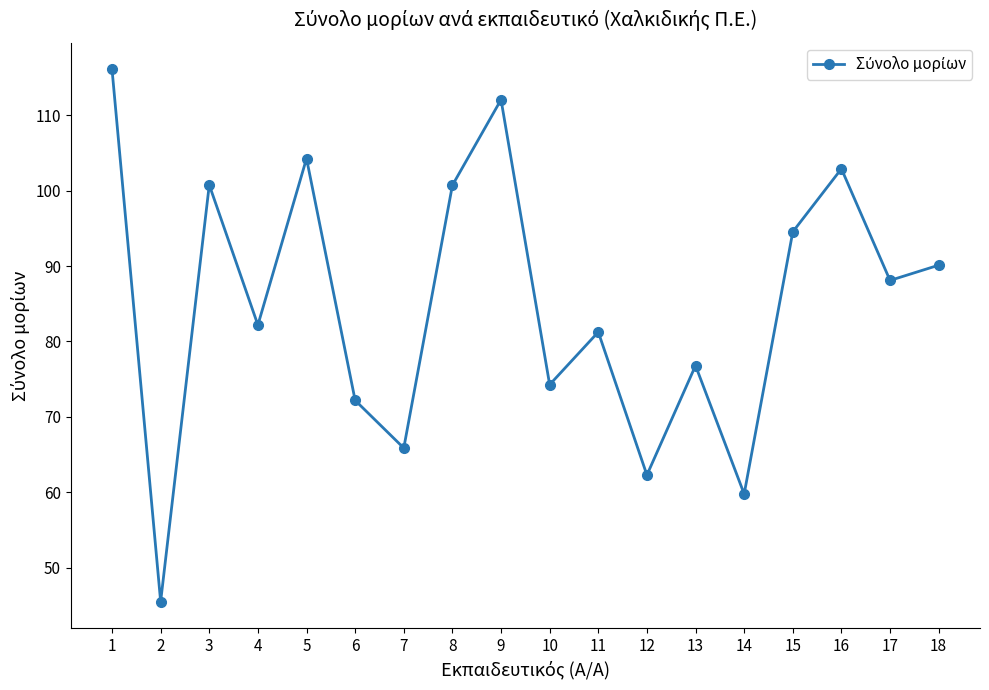

Which label corresponds to the largest value in the chart?

1